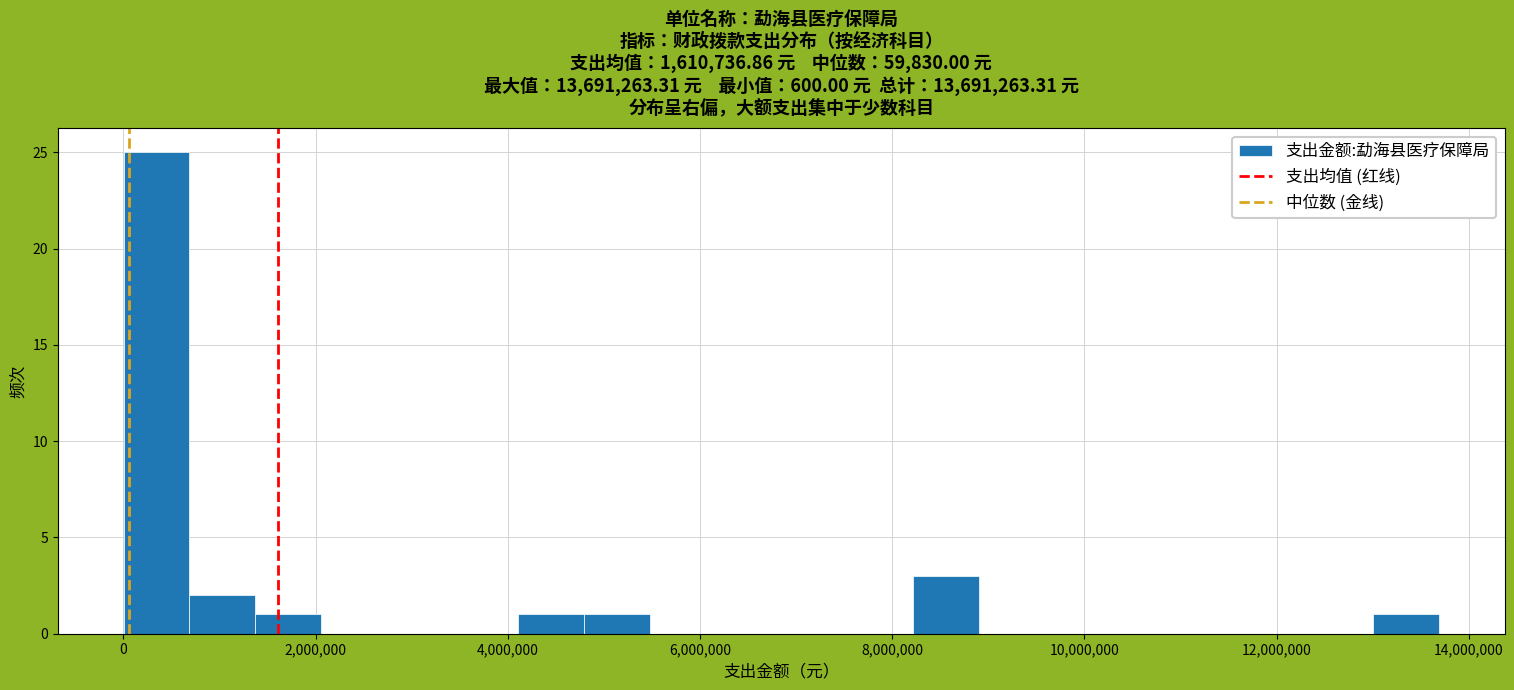

Around what value on the x-axis is the tallest bar? Give the approximate position of its centre, as read against the axis.

400000